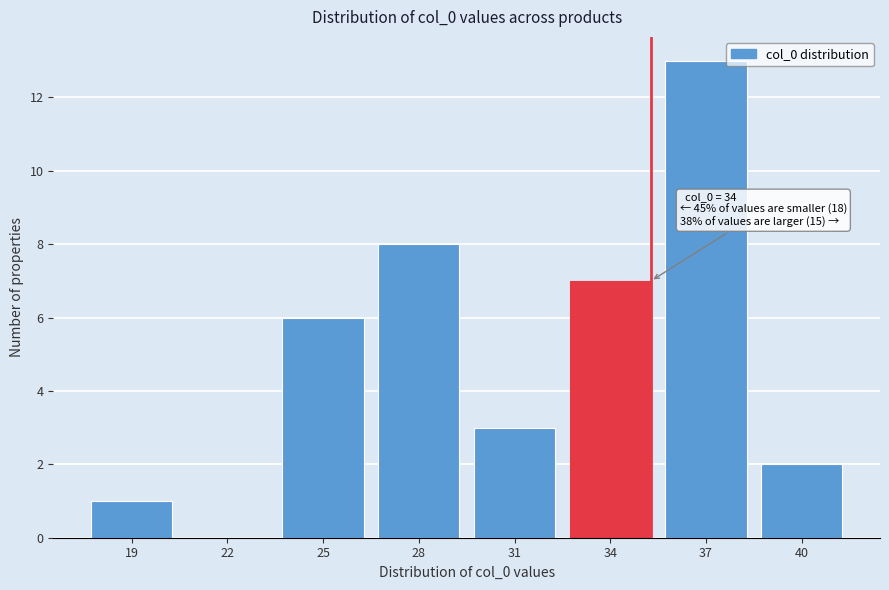

Reading left to right, transcribe all the data shown in this chart.

19=1	22=0	25=6	28=8	31=3	34=7	37=13	40=2